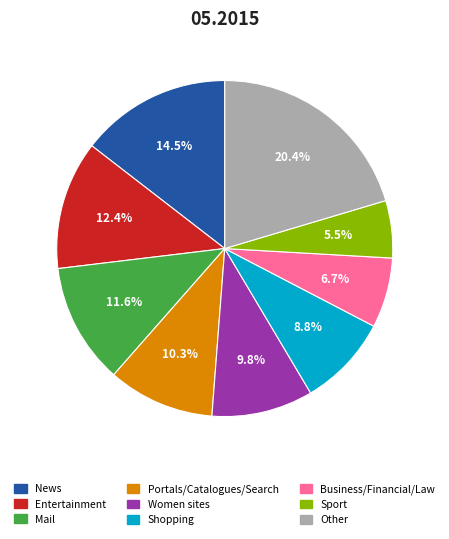

Which has a higher value, Women sites or Mail?

Mail